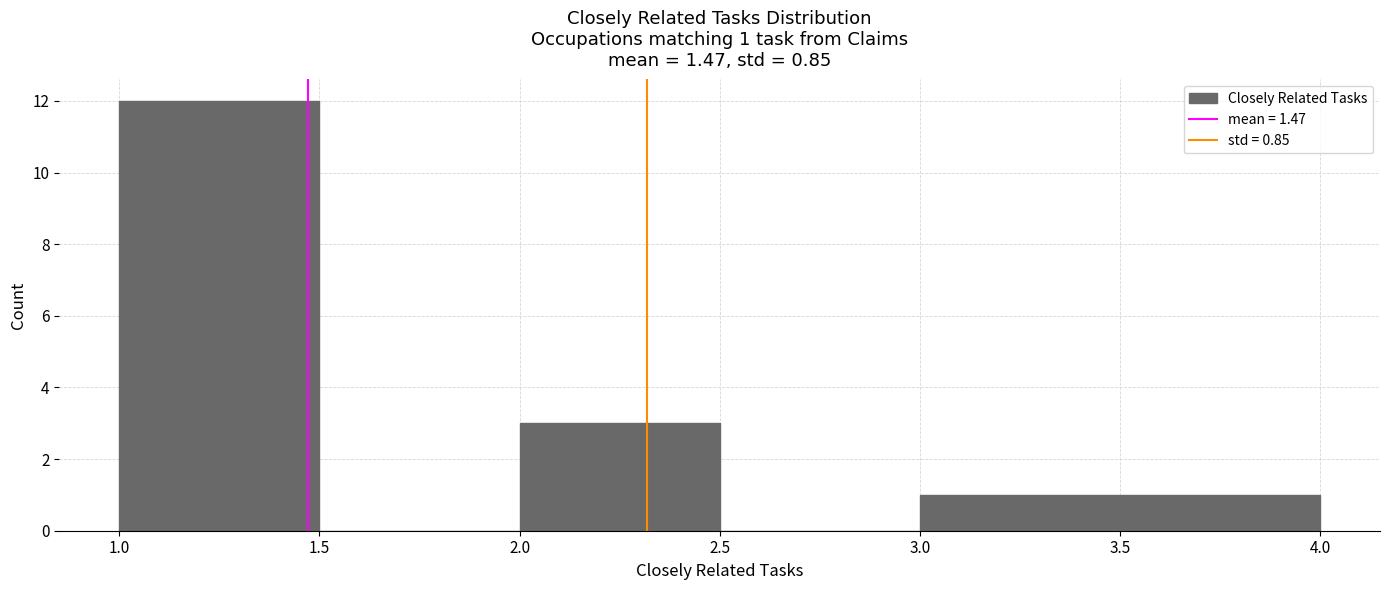

Over which range of the x-axis is the bar tallest?

1.0 to 1.5